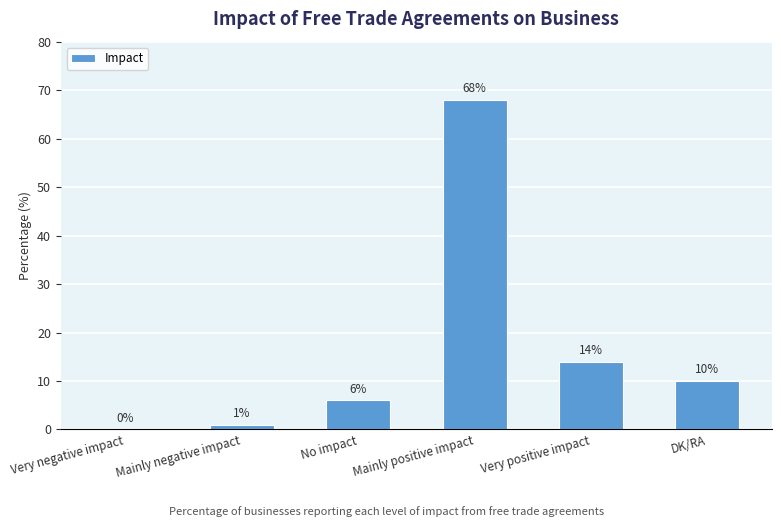

True or false: the data shows 22 at Mainly positive impact.

False